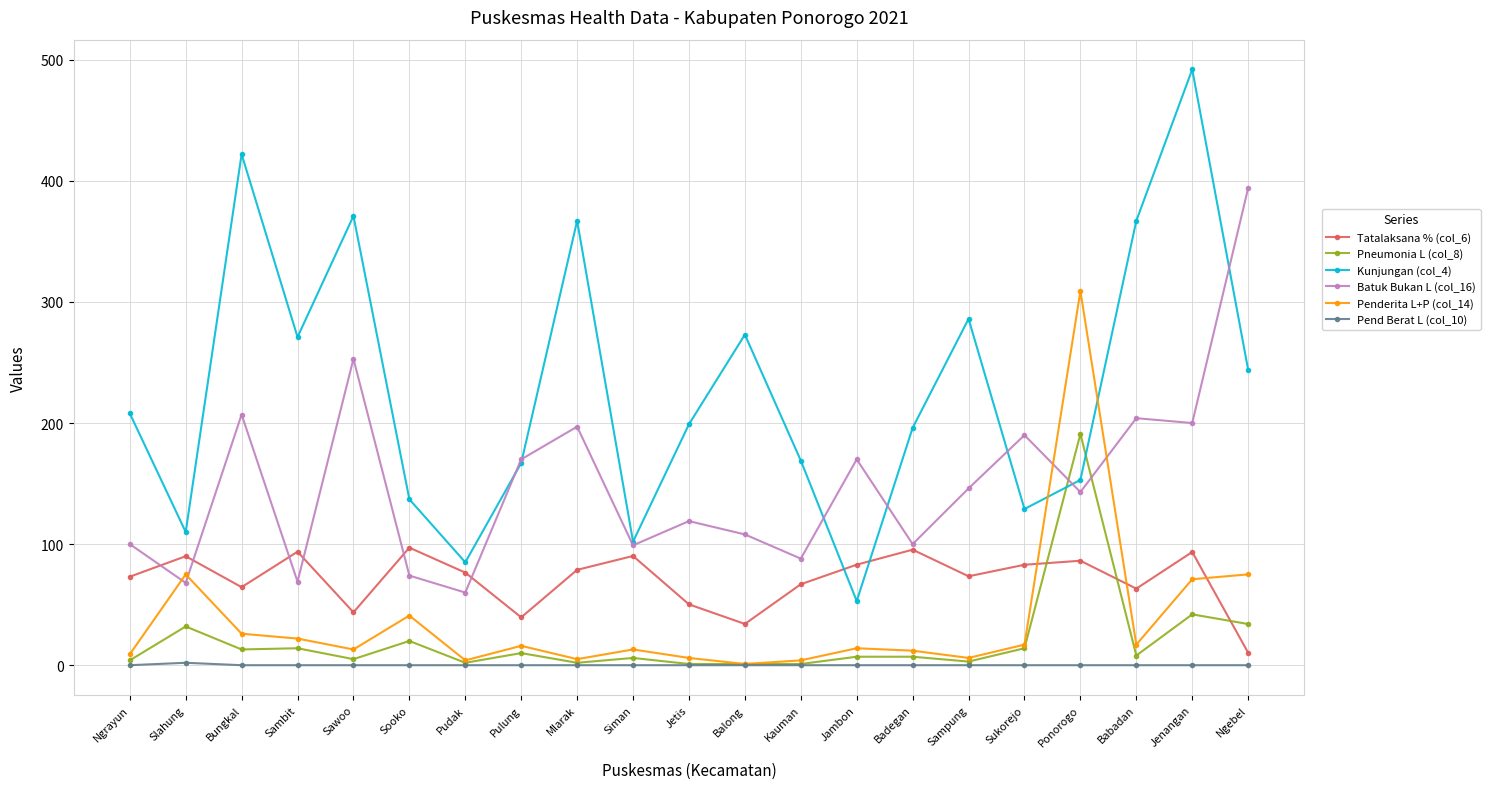

What is the lowest value of the Pneumonia L (col_8) series?

1.0